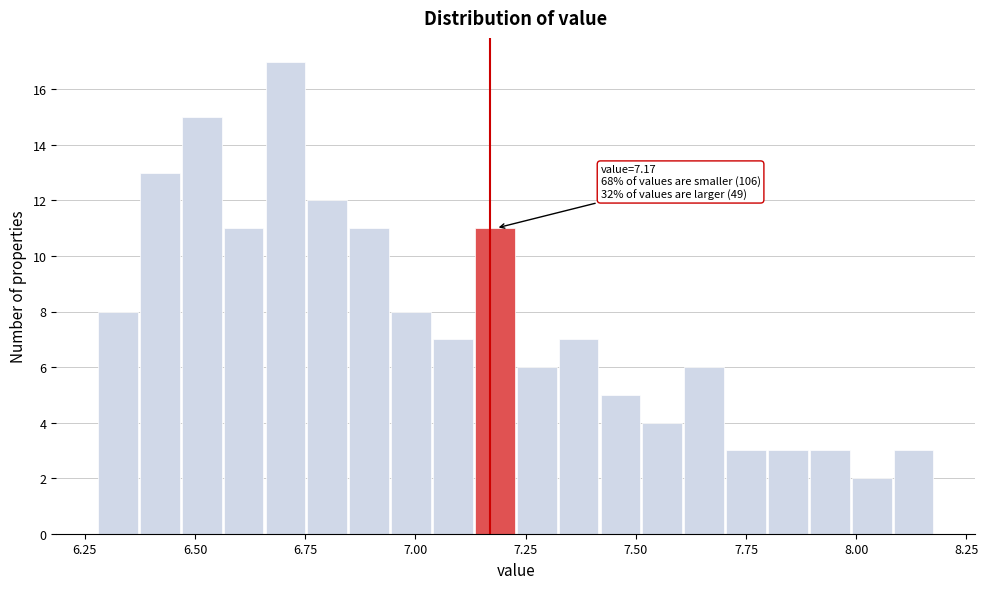

Around what value on the x-axis is the tallest bar? Give the approximate position of its centre, as read against the axis.

6.70